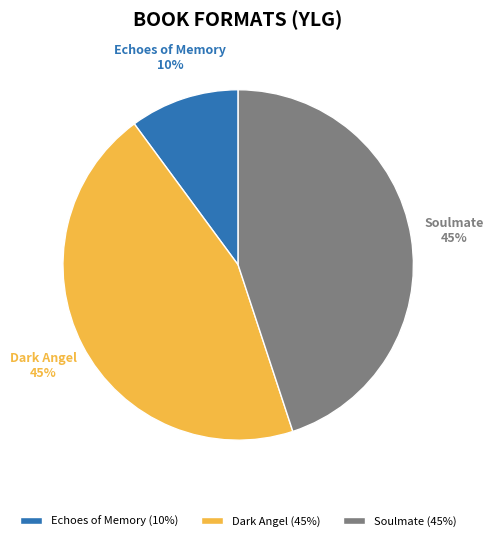

To the nearest percent, what percentage of the pie is Dark Angel?

45%